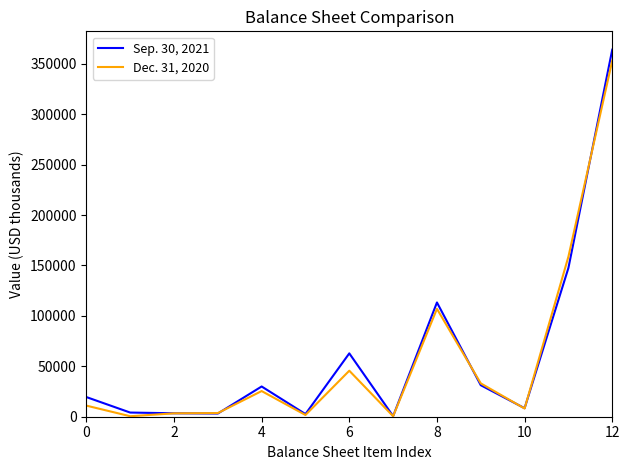

Does the chart have visible grid lines?

No